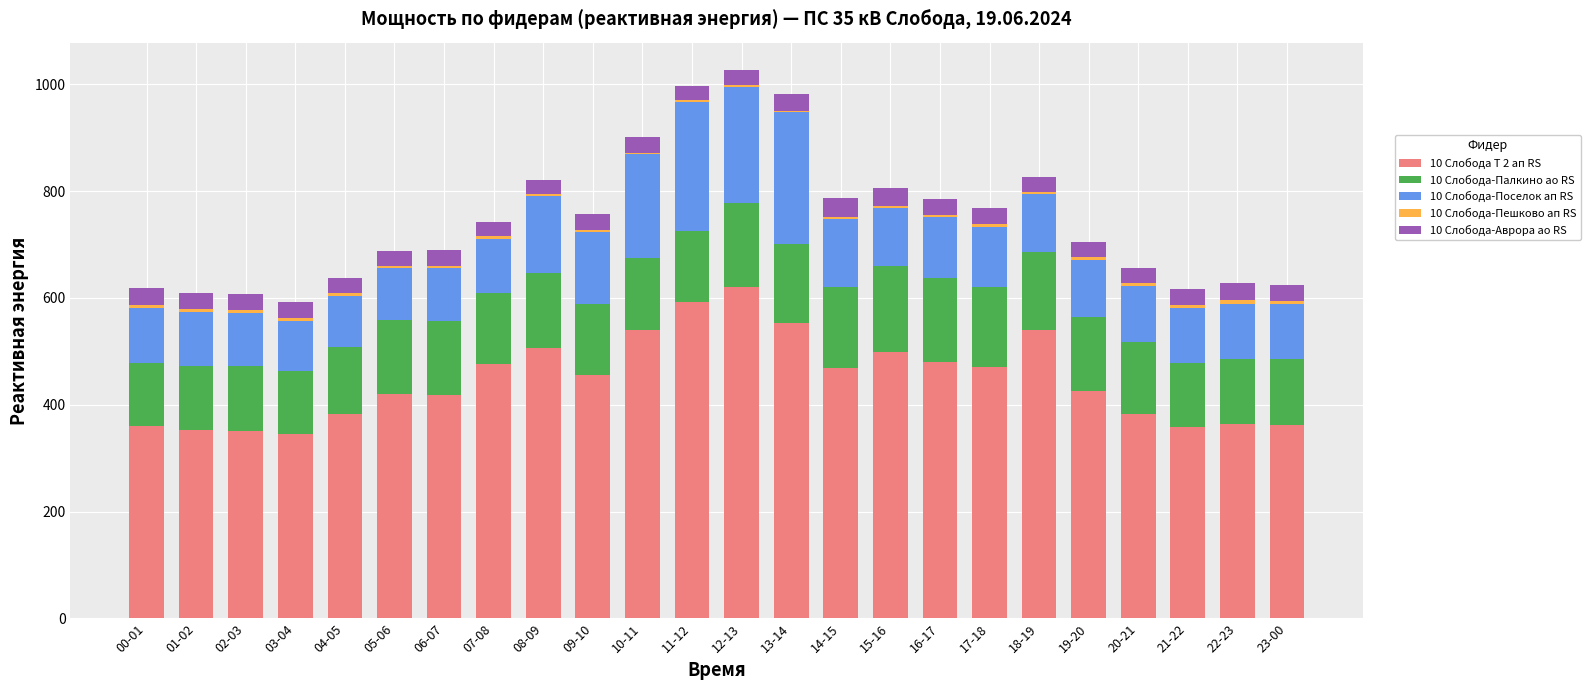

What is the maximum value for 10 Слобода Т 2 ап RS?

620.8